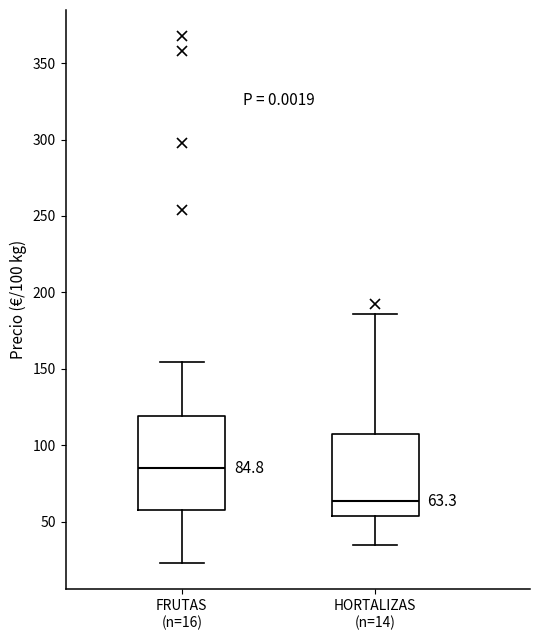

Which box is the tallest, from its lower edge to its upper edge?

FRUTAS (n=16)